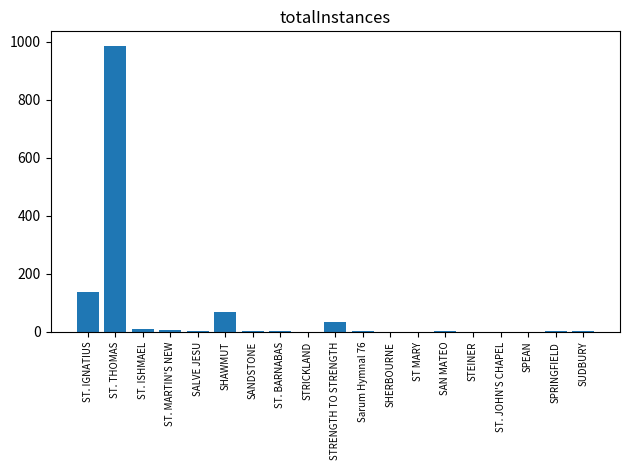

At which category does the chart reach its peak across all series?

ST. THOMAS